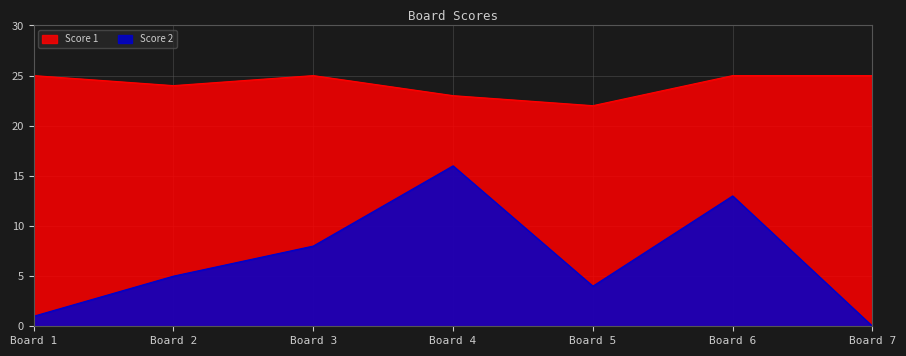

At how many categories does at least one series exceed 9?

7